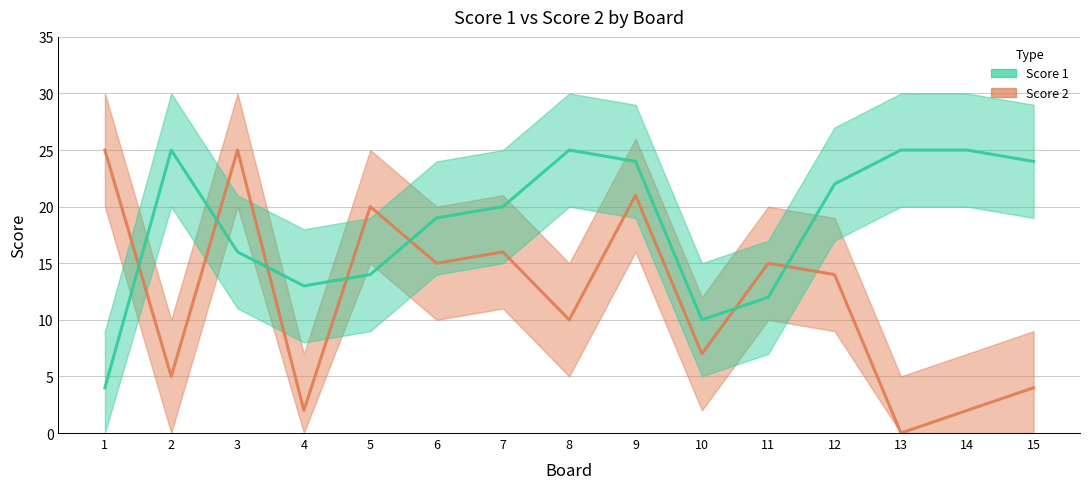

At which label does Score 1 first exceed 20?

2